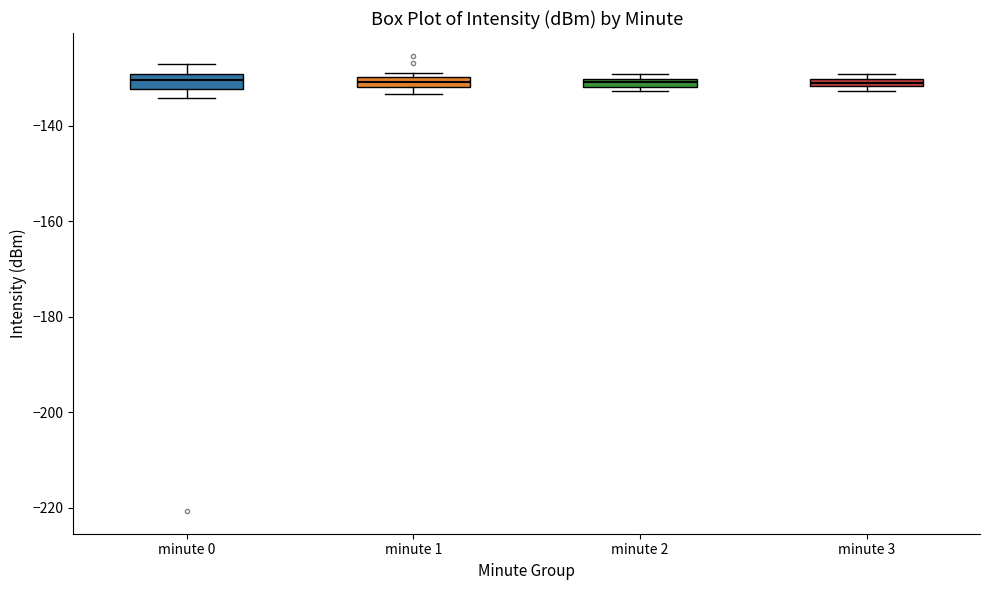

Where is the lower edge of the box for minute 2 on the y-axis? The values are not printed on the chart, so give them approximately, as read against the axis.

-132